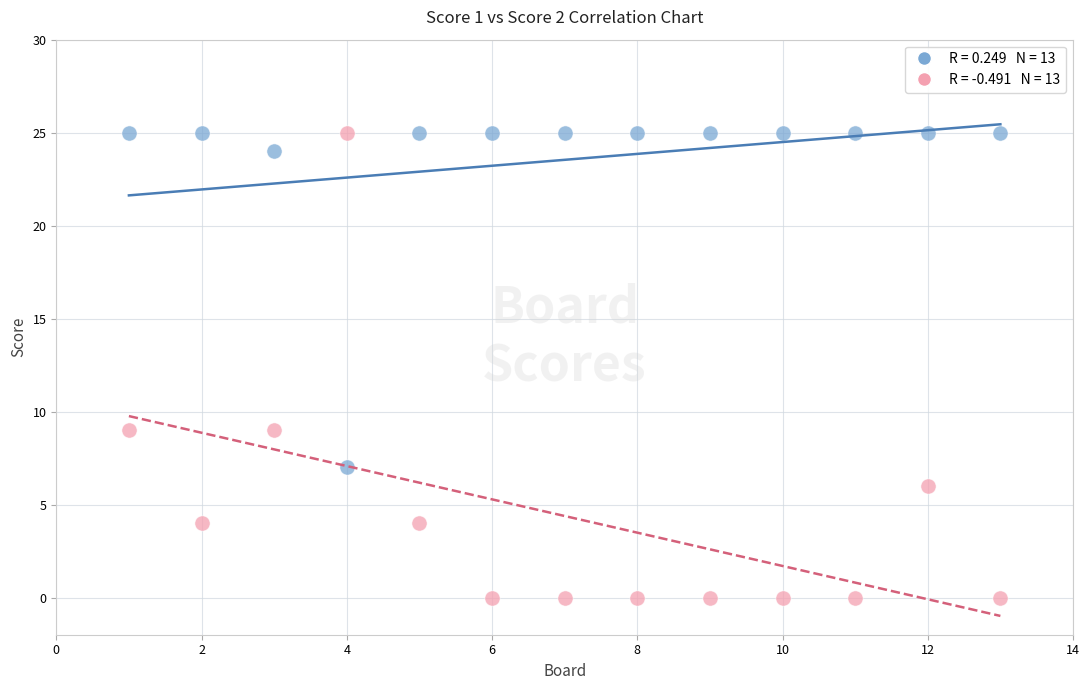

Across all data points, what is the range of Y values (max minus min)?

25